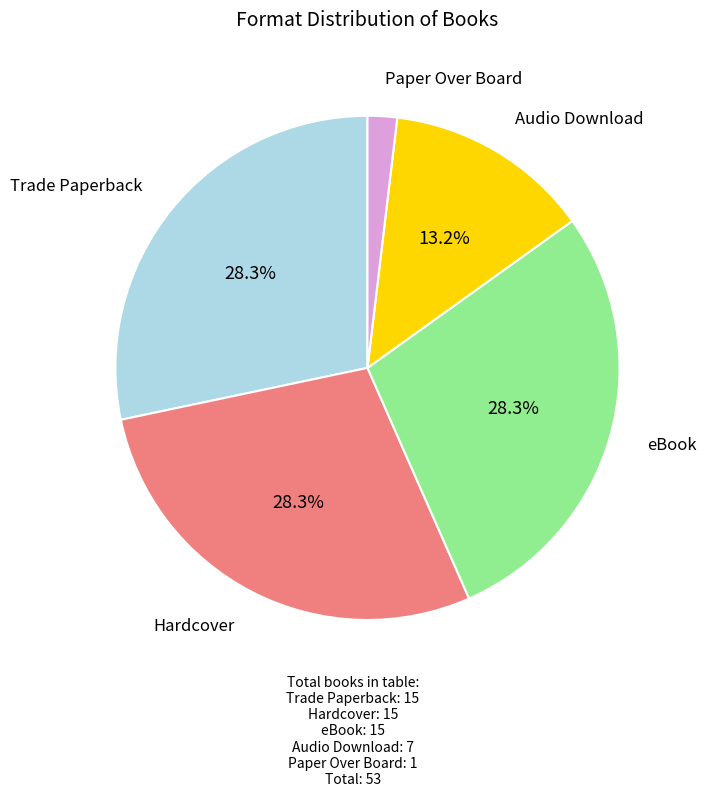

Is there a majority slice in this chart?

No